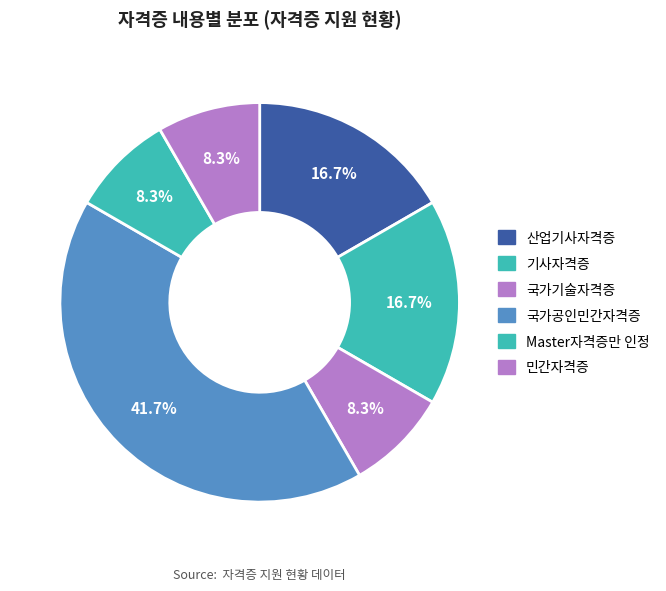

To the nearest percent, what is the combined percentage of 국가기술자격증 and 산업기사자격증?

25%